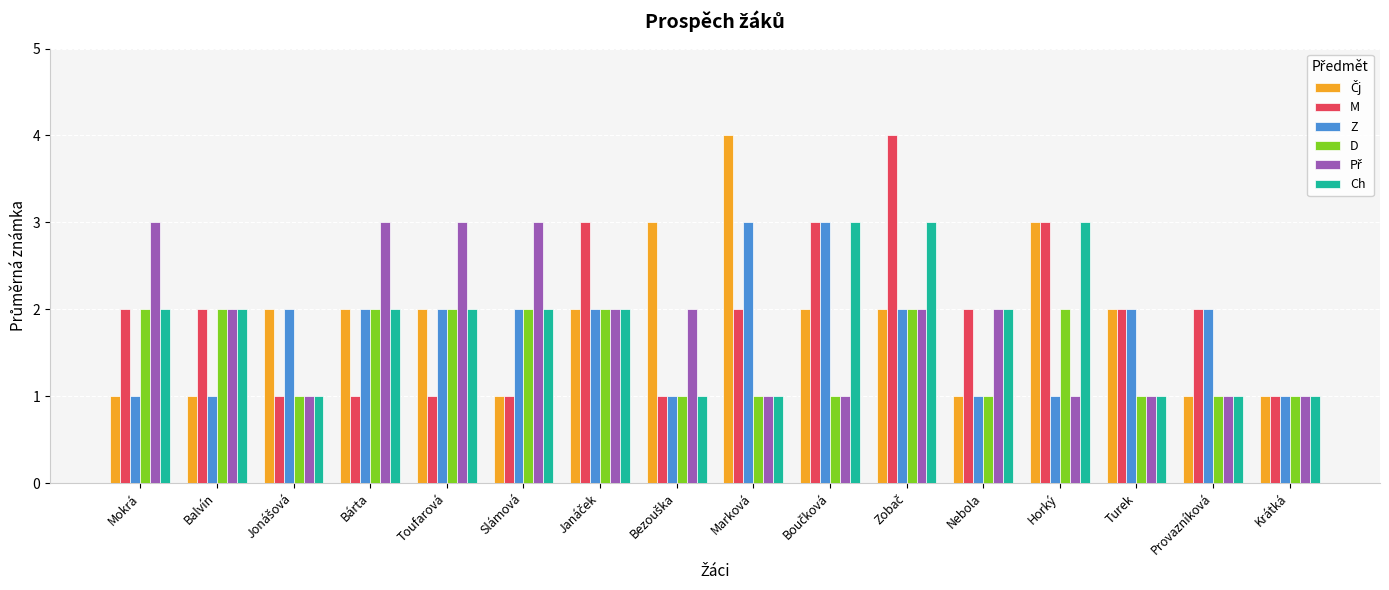

Is it true that D equals 0 at Mokrá?

False